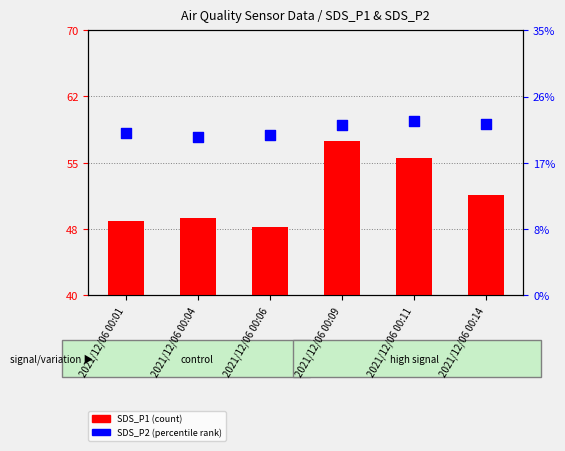

At how many categories does at least one series exceed 18?

6